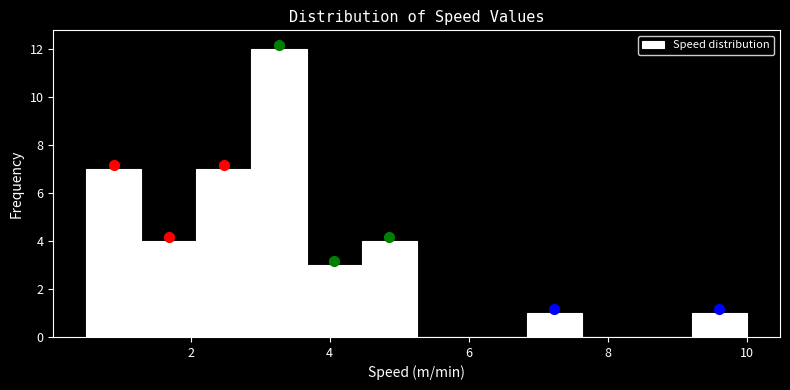

Read against the x-axis, roughly where is the centre of the tallest bar?

3.2